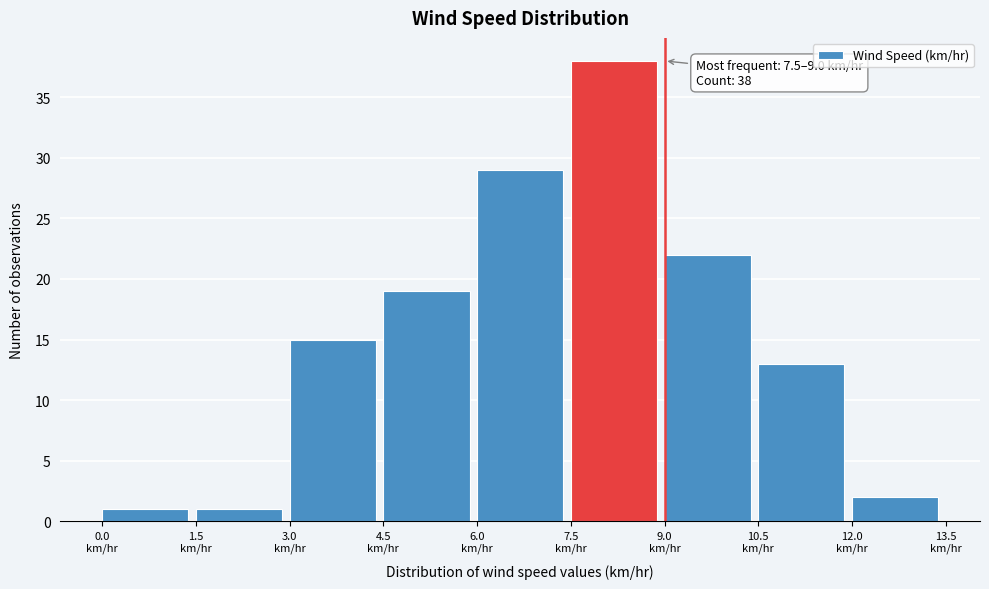

Over which range of the x-axis is the bar tallest?

7.5 to 9.0